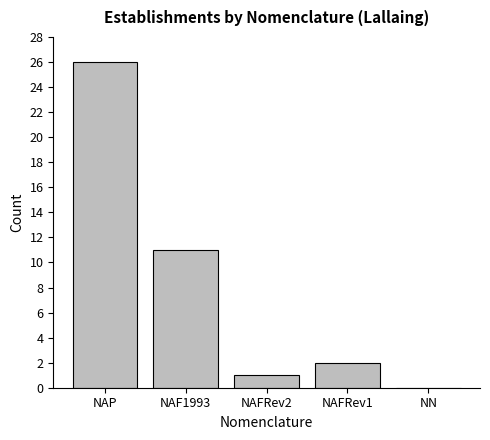

Reading left to right, transcribe all the data shown in this chart.

NAP=26	NAF1993=11	NAFRev2=1	NAFRev1=2	NN=0